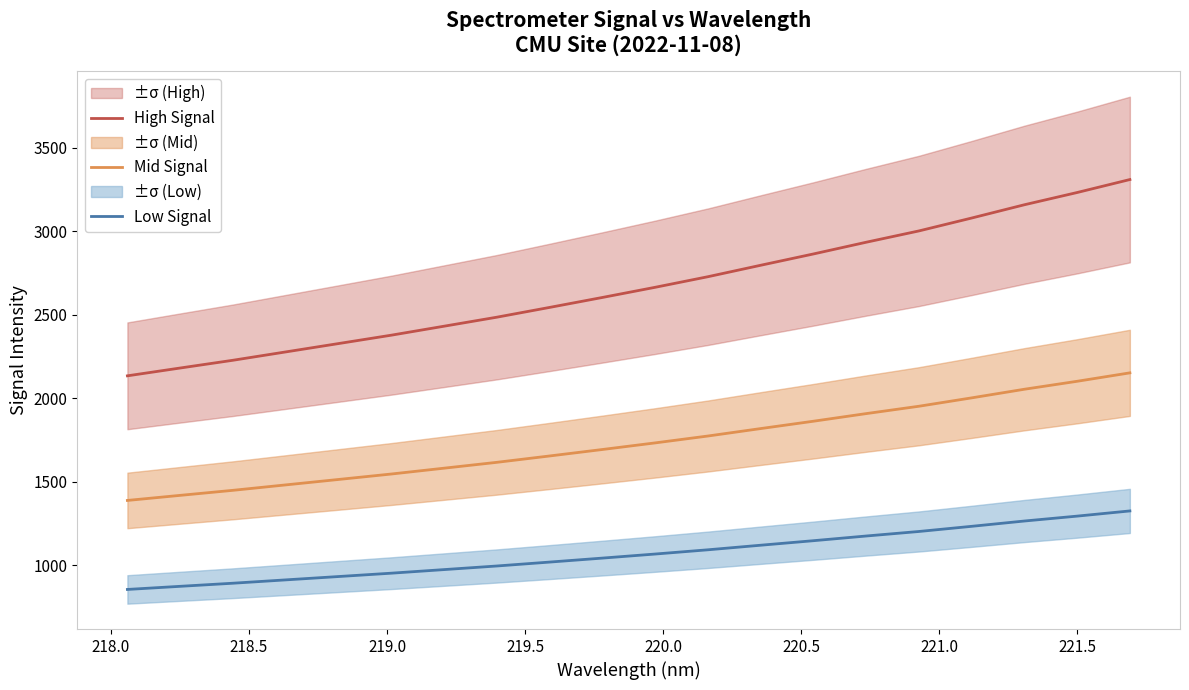

True or false: Low Signal and High Signal intersect in this chart.

False